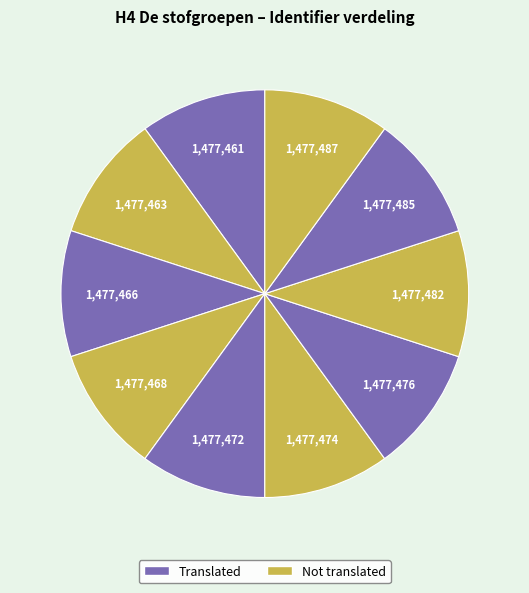

Count the number of slices in the pie.

10